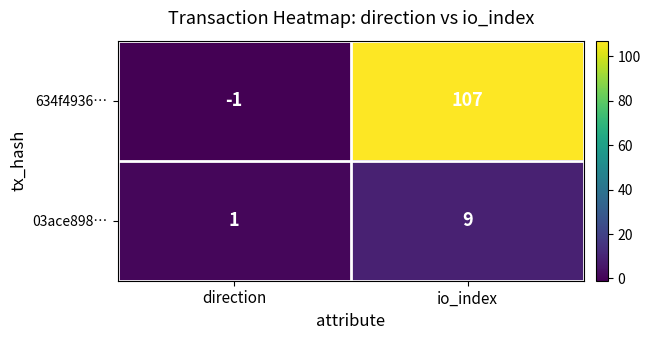

What is the average value of the 634f4936… series?

53